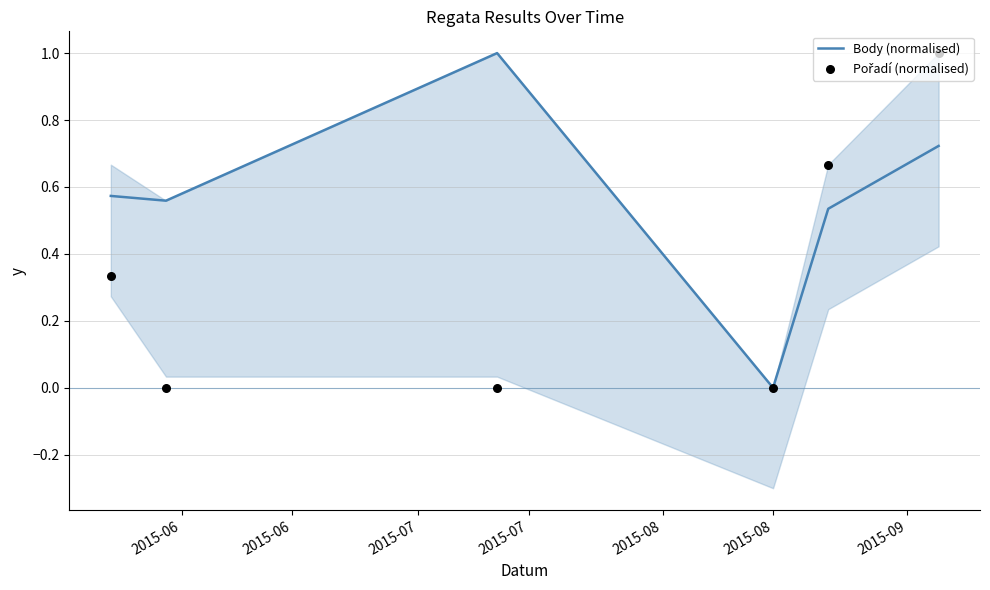

Which series reaches the minimum Y coordinate?

Body (normalised)